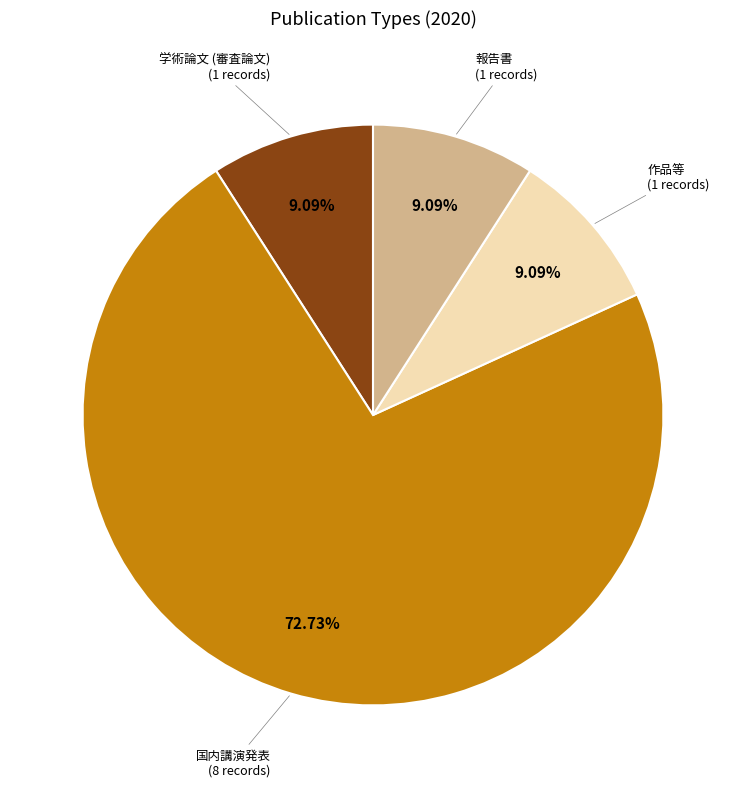

Which slice is the largest?

国内講演発表